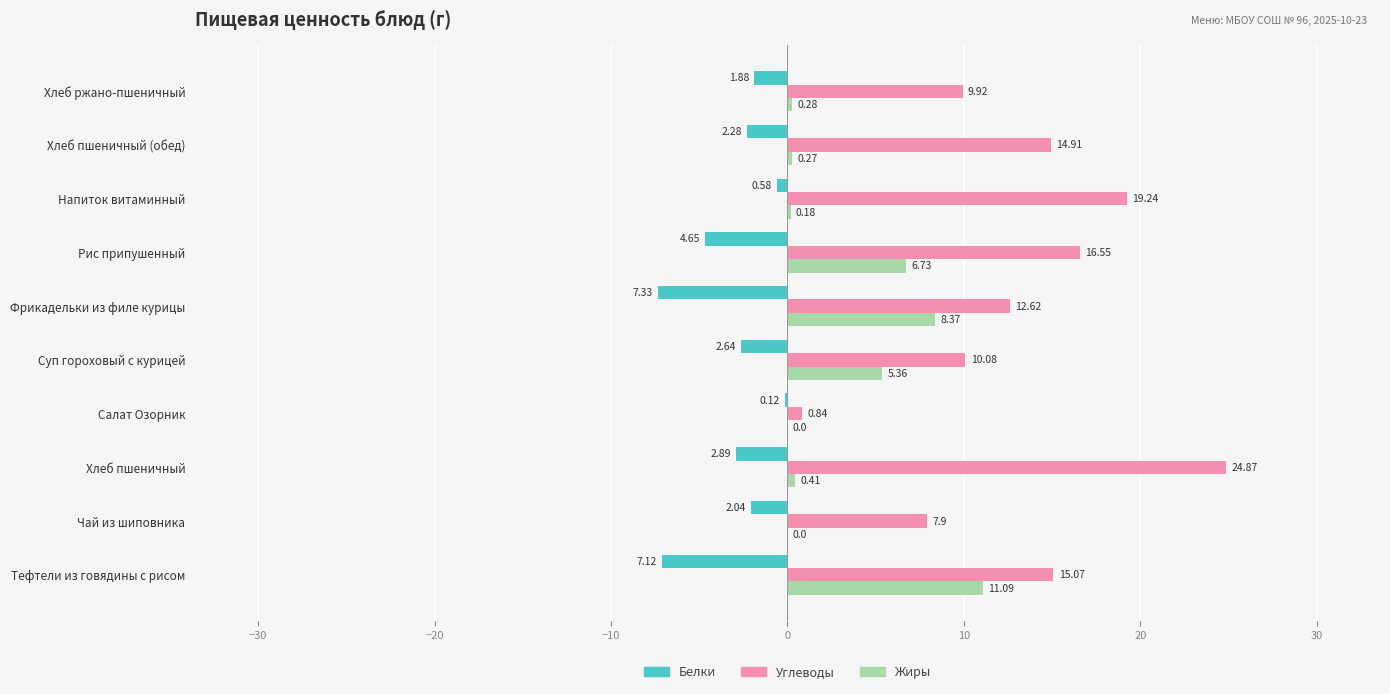

At which label does Жиры reach its peak?

Тефтели из говядины с рисом